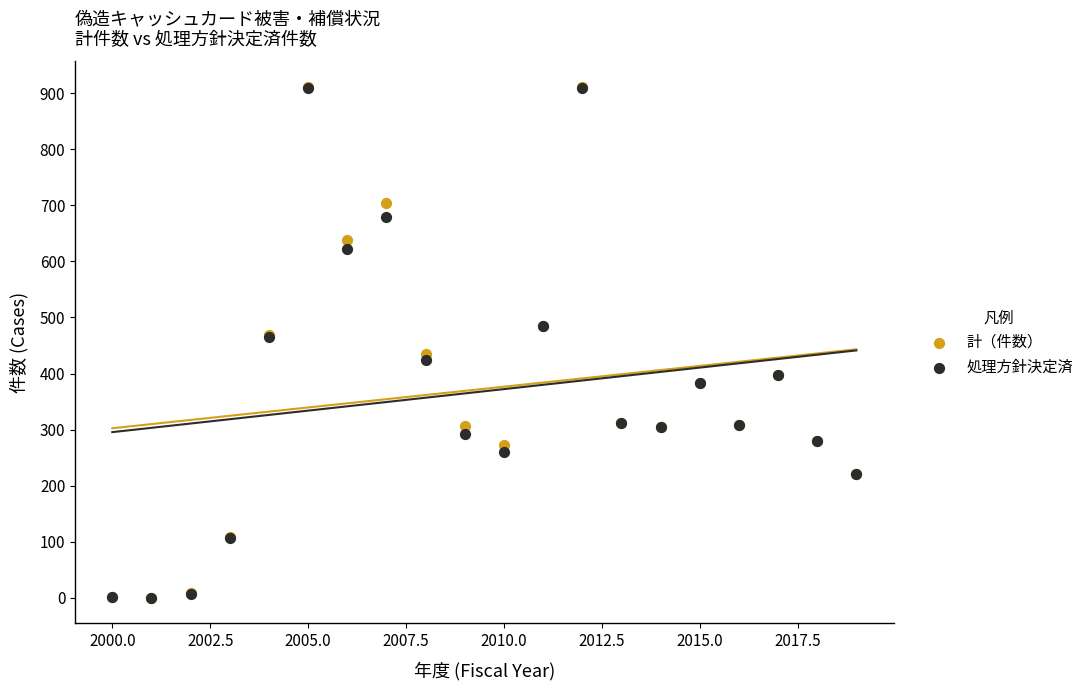

What are all the series names shown in the legend?

計（件数）, 処理方針決定済